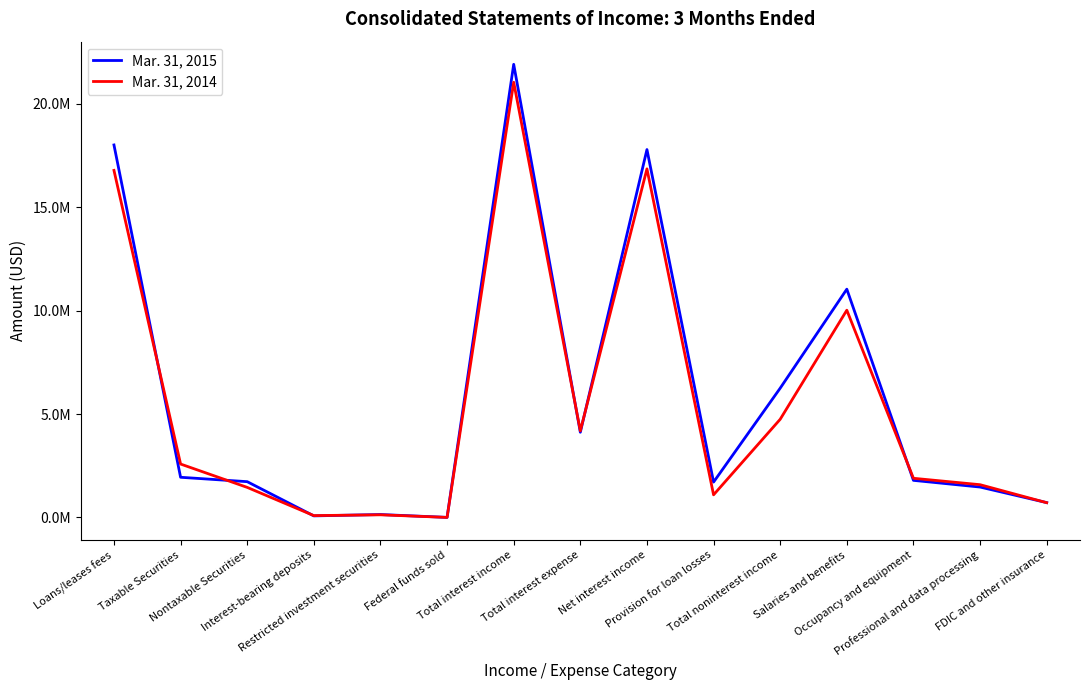

Between which two adjacent categories do Mar. 31, 2015 and Mar. 31, 2014 first intersect?

Loans/leases fees and Taxable Securities